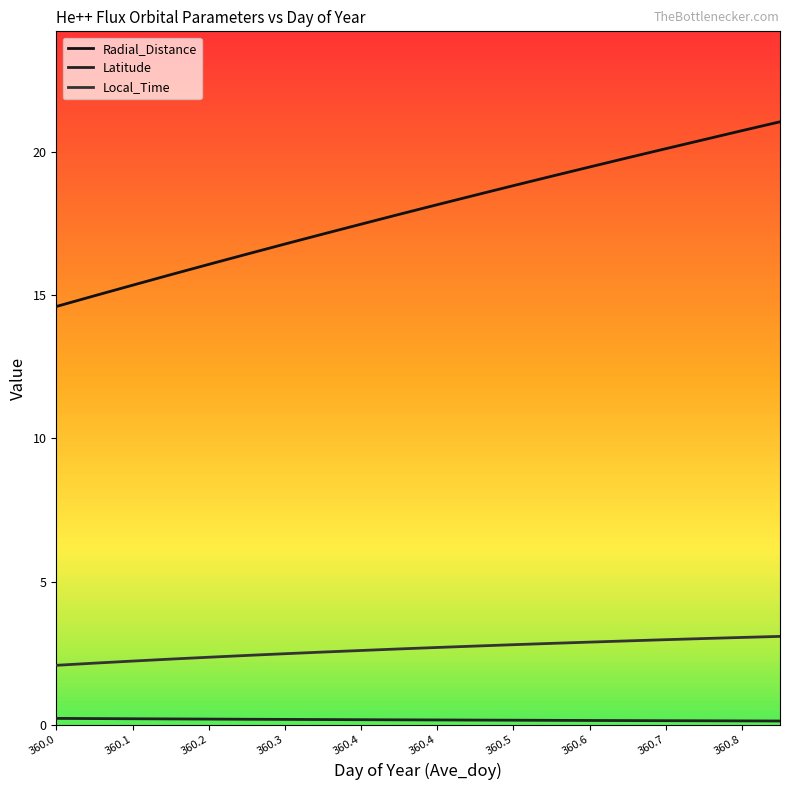

The Latitude series shows 0.3 at 360.1. True or false?

False